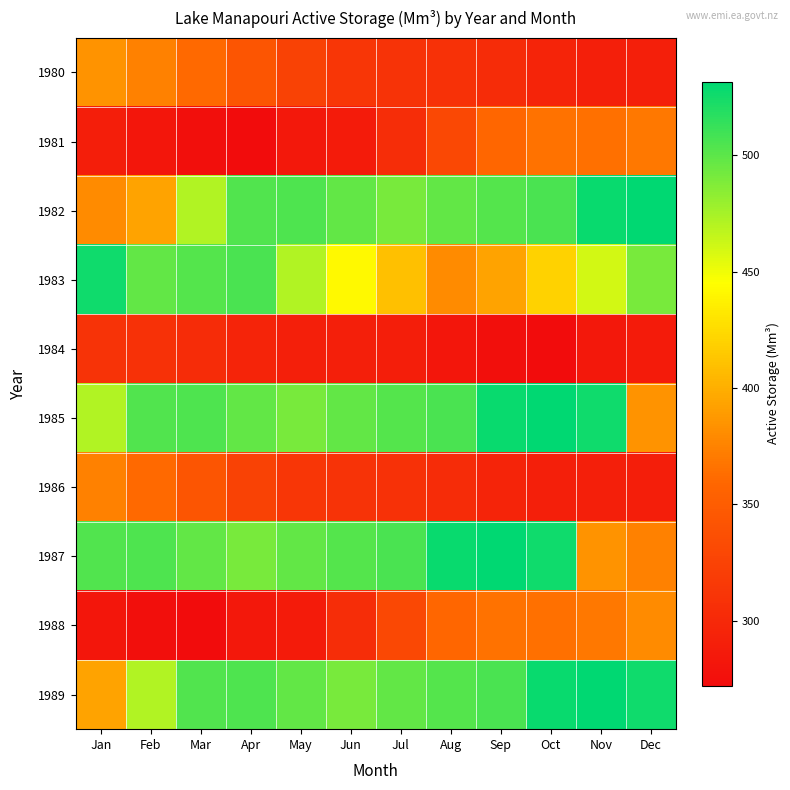

Between Feb and Mar, which is larger?

Feb